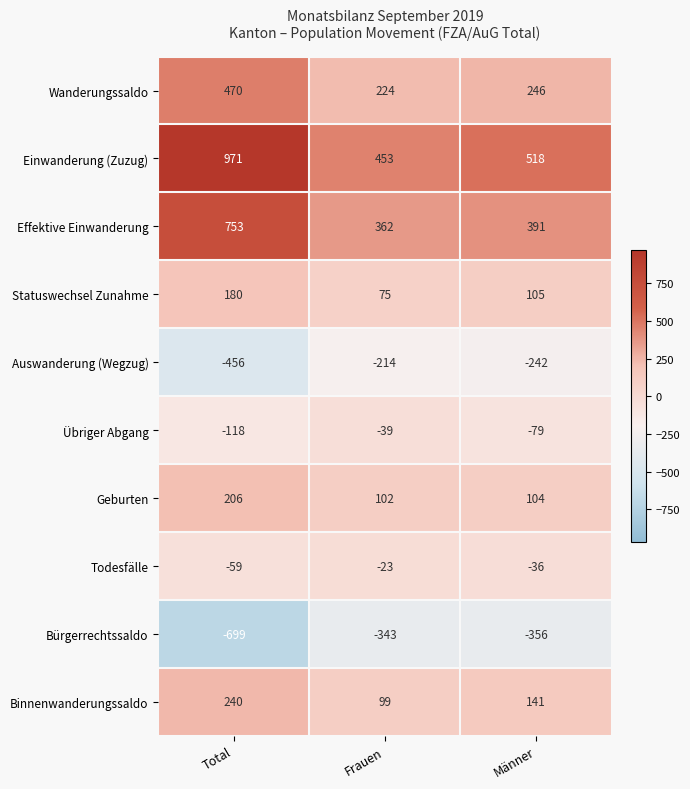

How many series are shown in this chart?

10